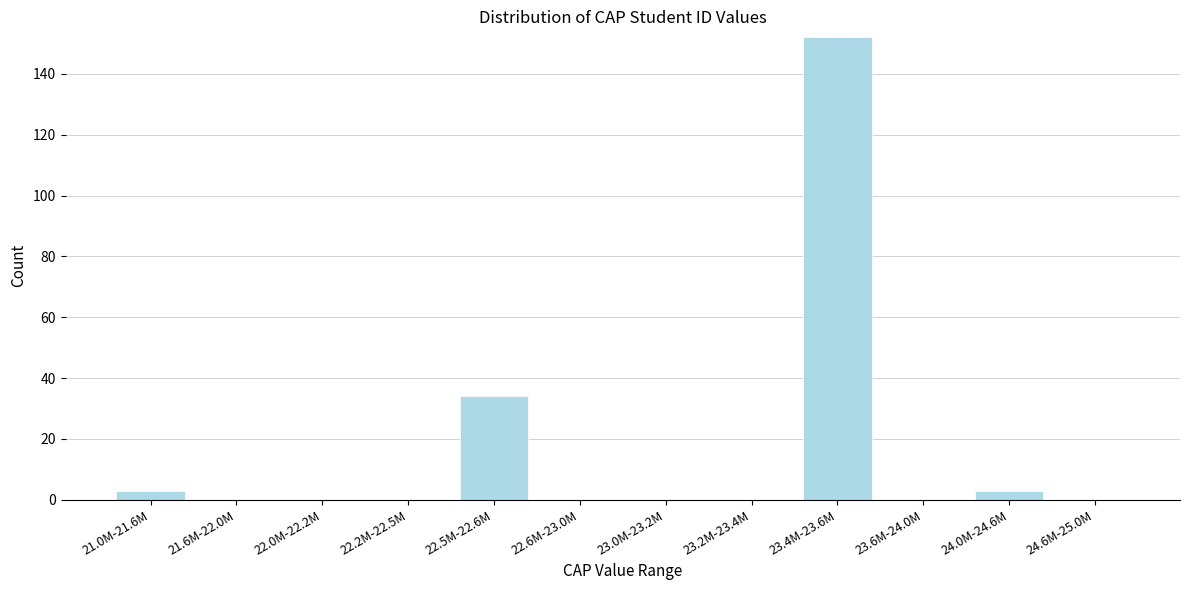

Reading left to right, what are all the values shown in this chart?

21.0M-21.6M=3	21.6M-22.0M=0	22.0M-22.2M=0	22.2M-22.5M=0	22.5M-22.6M=34	22.6M-23.0M=0	23.0M-23.2M=0	23.2M-23.4M=0	23.4M-23.6M=152	23.6M-24.0M=0	24.0M-24.6M=3	24.6M-25.0M=0